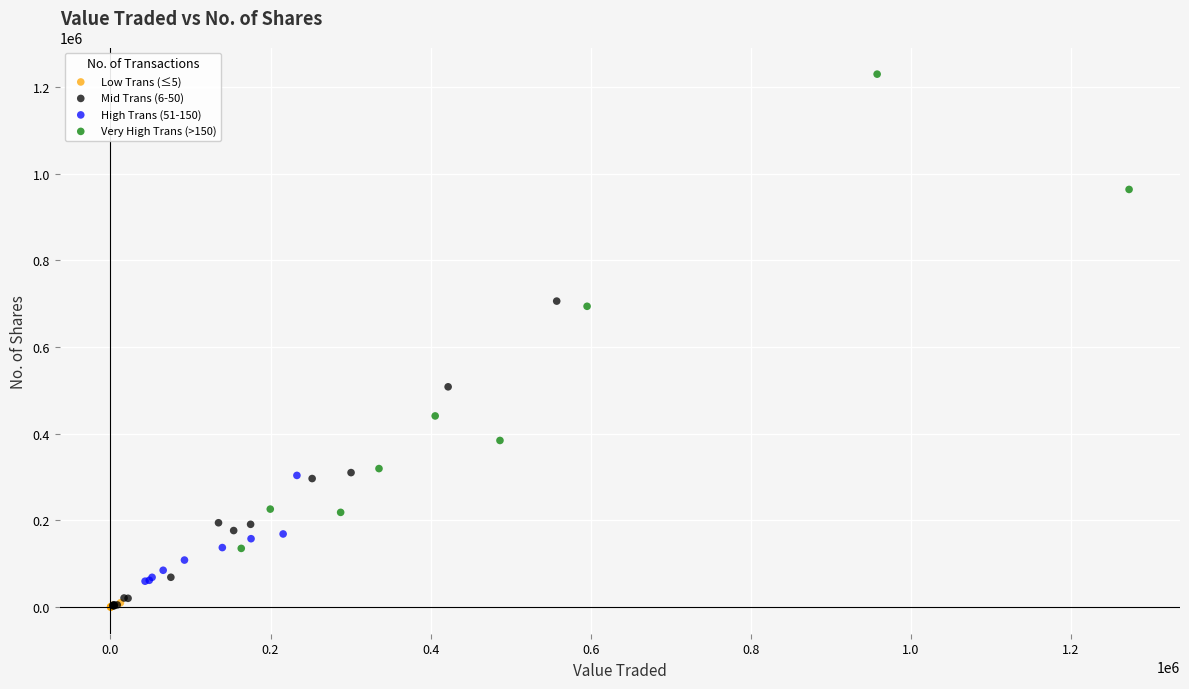

Which series contains the highest Y value?

Very High Trans (>150)